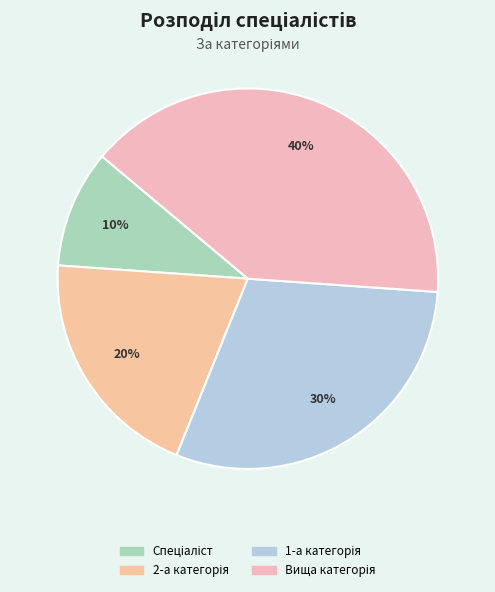

How many segments does this pie chart have?

4